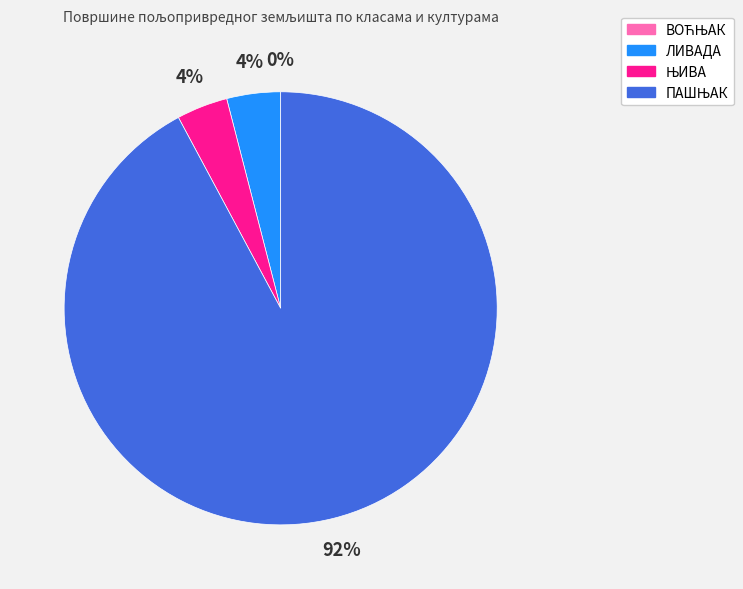

To the nearest percent, what is the difference between the largest and smallest slice percentages?

92%